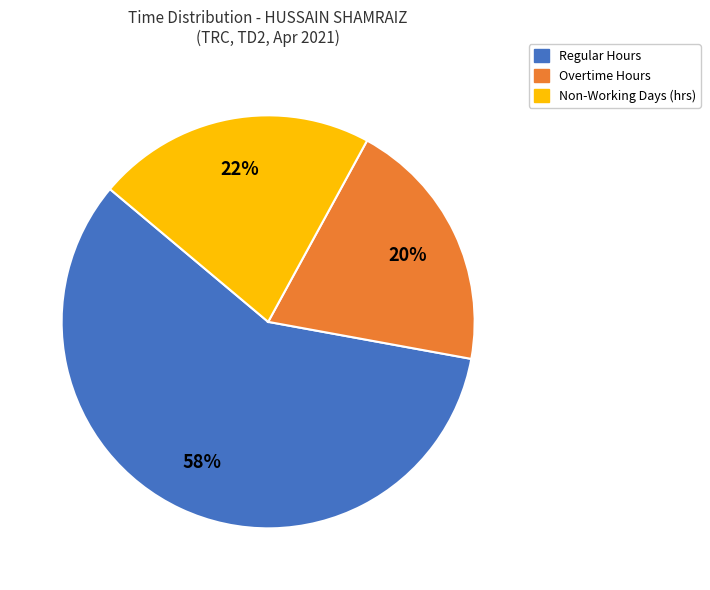

To the nearest percent, what is the average slice percentage?

33%